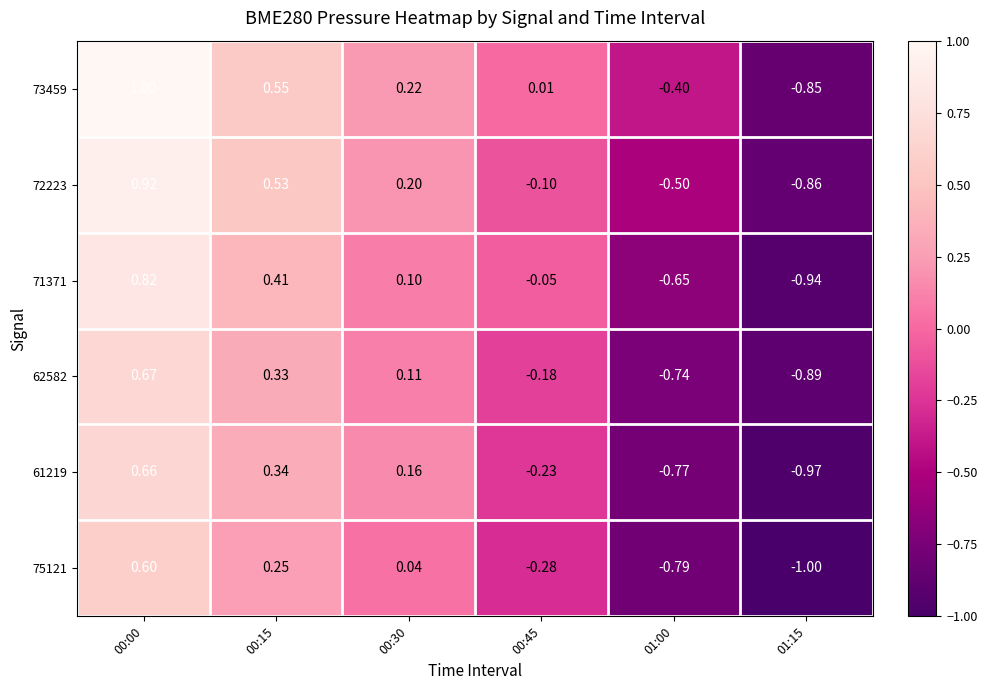

At which category is the sum across all series the highest?

00:00